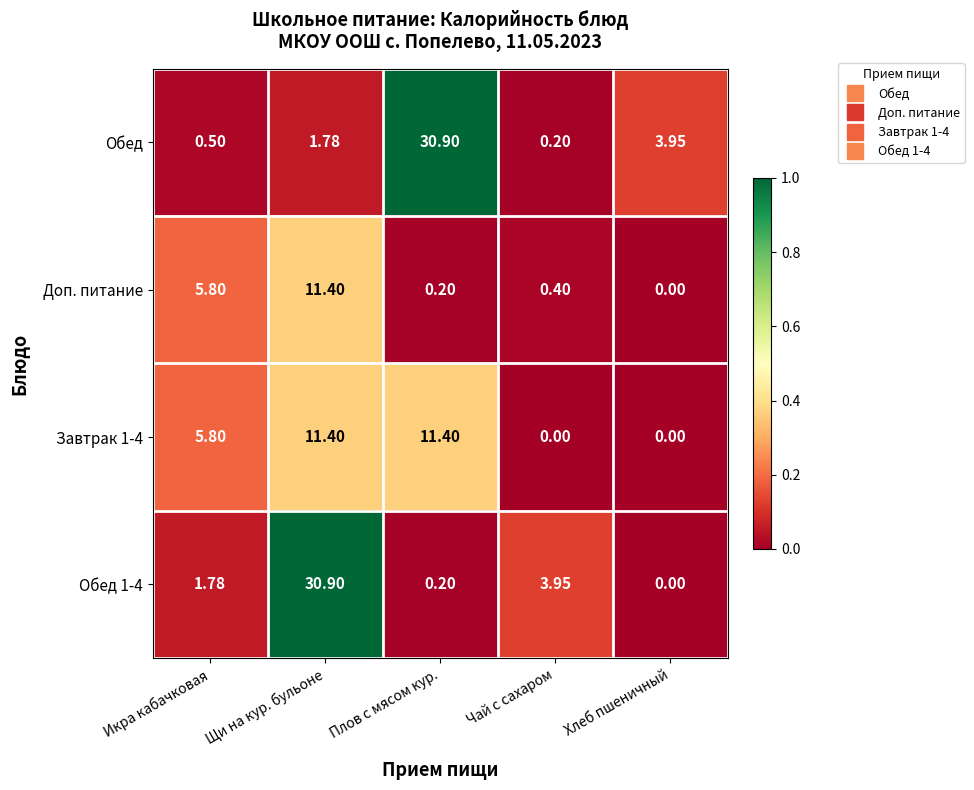

What is the total value across all series at Икра кабачковая?

13.9